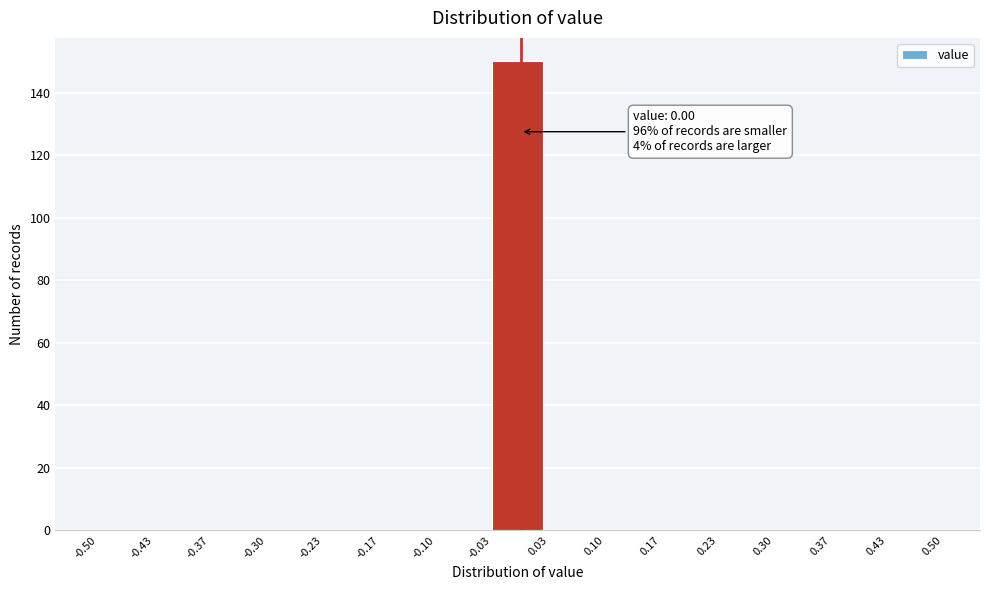

Over which range of the x-axis is the bar tallest?

-0.03 to 0.03